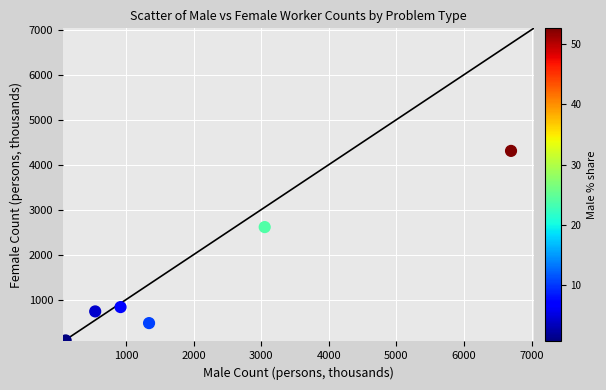

What Y value in the scatter plot is closest to 2189?

2610.3